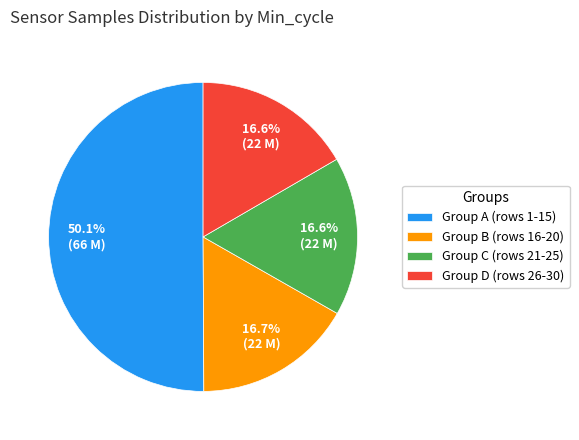

What is the ratio of the value at Group D (rows 26-30) to the value at Group B (rows 16-20)?

1.0